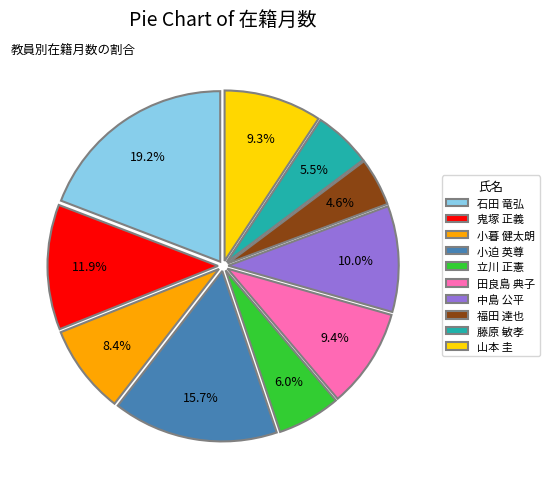

Which category has the biggest portion of the pie?

石田 竜弘